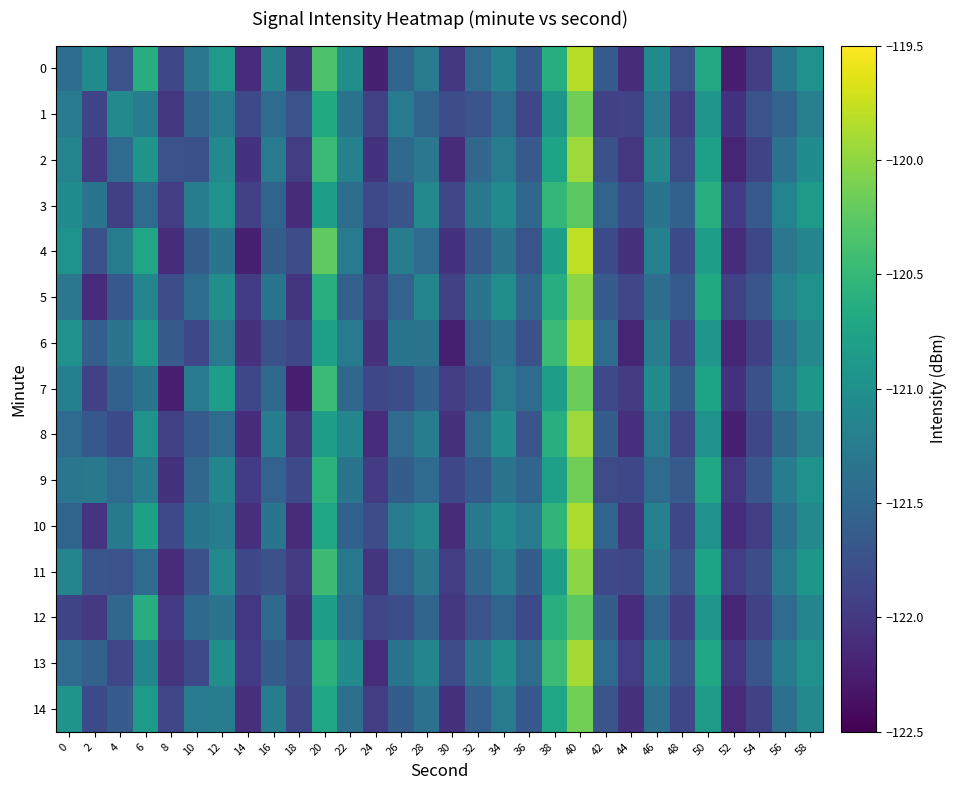

Which series changed the most between 48 and 56?

4